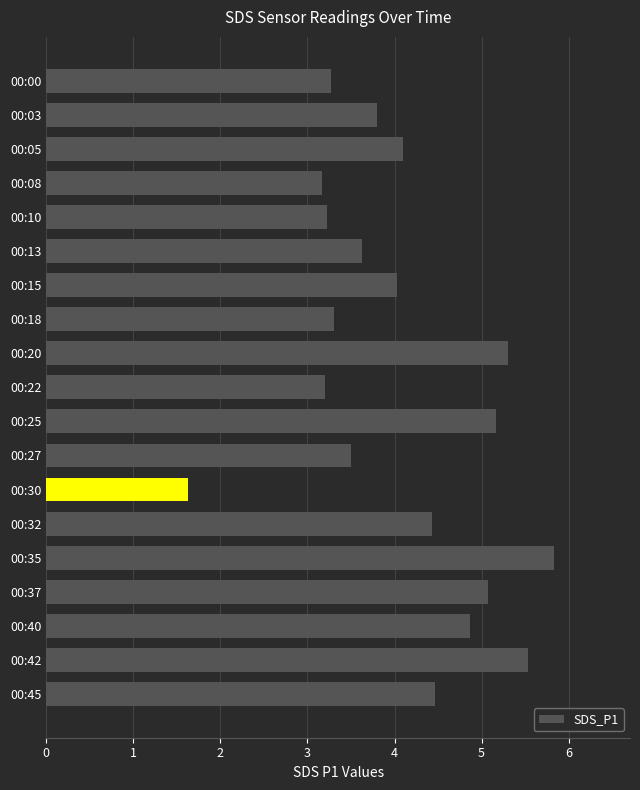

Does the chart contain stacked bars?

No